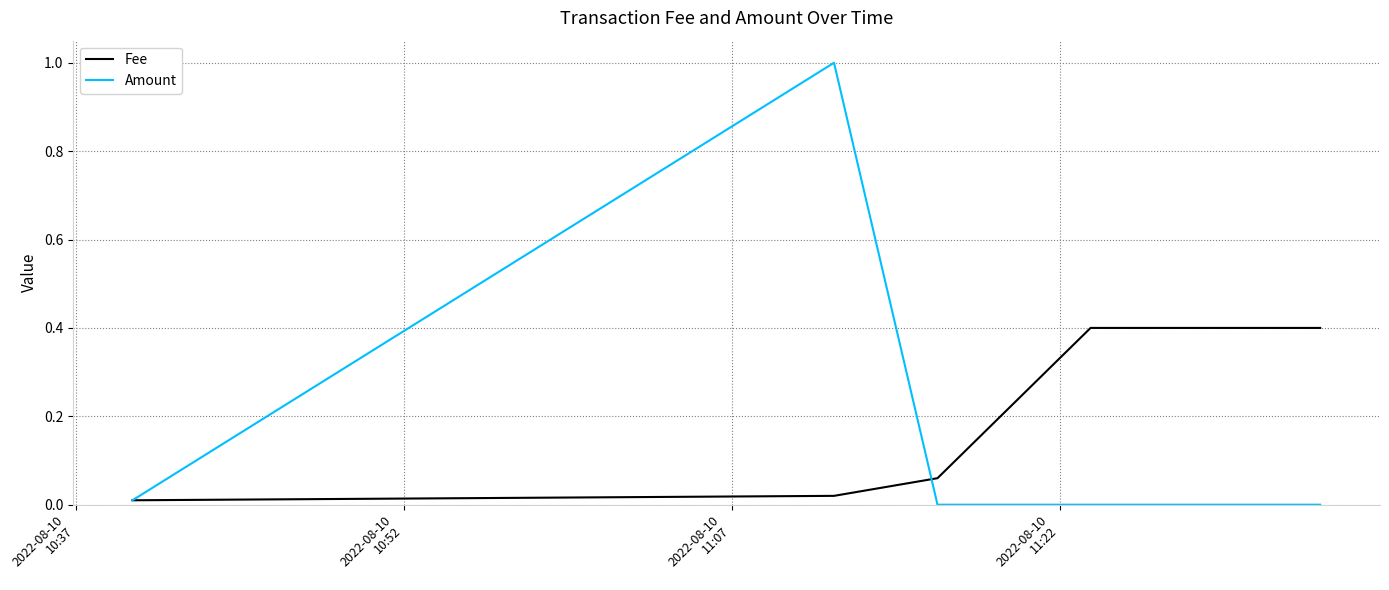

List the series in order of their peak value, highest first.

Amount, Fee